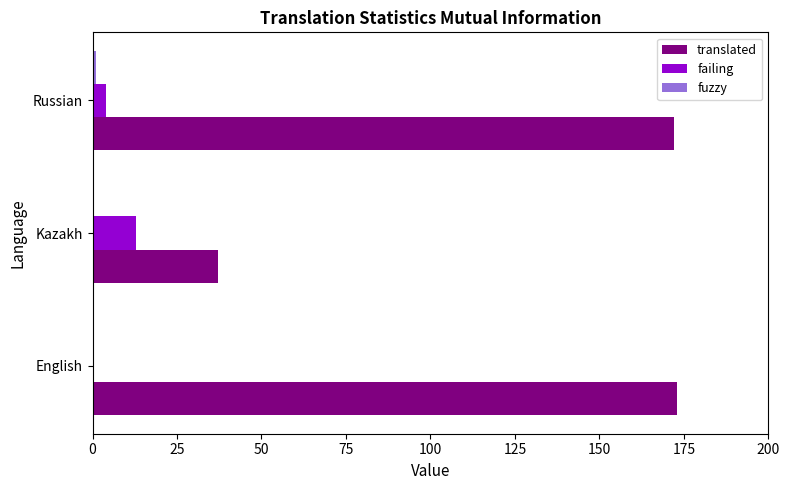

At which label is failing closest to 6?

Russian